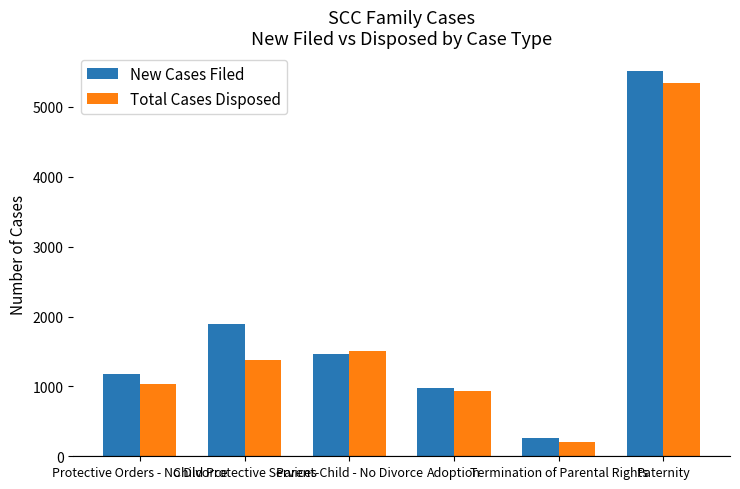

Which series has the largest range (max minus min)?

New Cases Filed